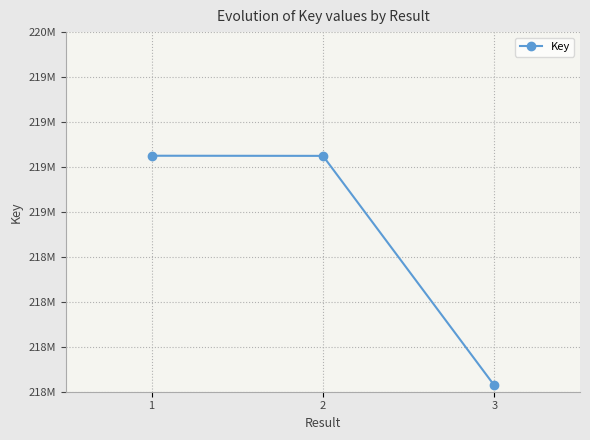

What is the average value?

218886378